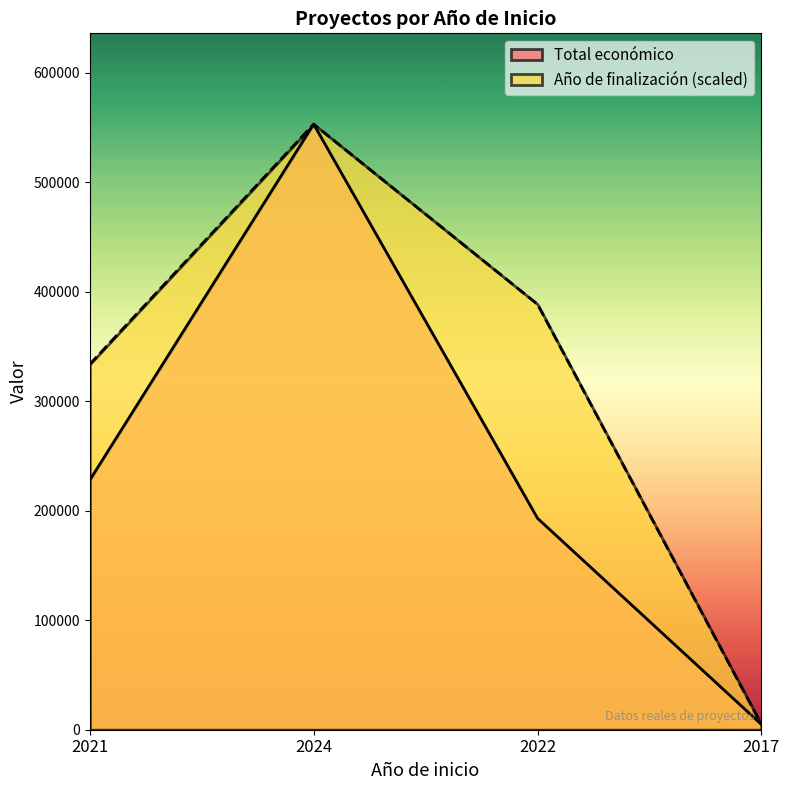

What value does the Total económico series have at 2017?

4840.0